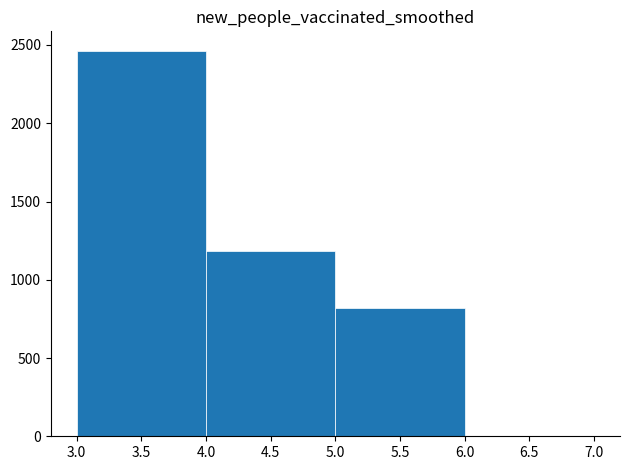

Which range on the x-axis has the tallest bar?

3.0 to 4.0